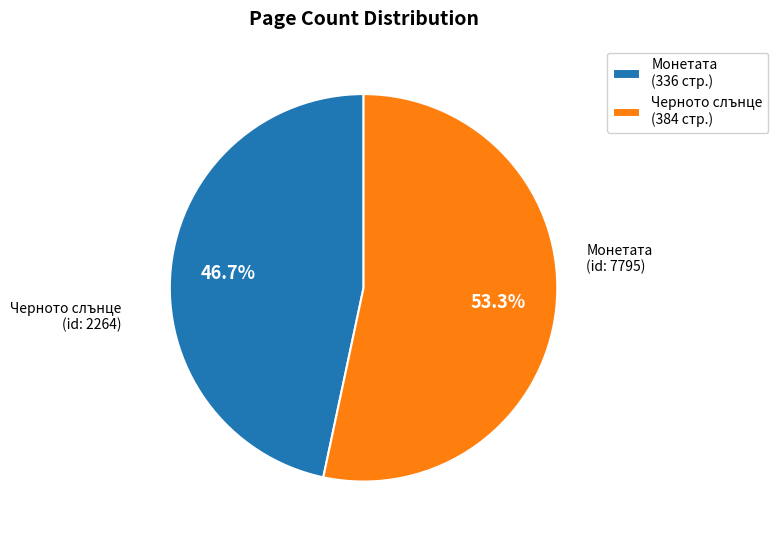

Combined, what portion of the pie is Черното слънце (384 стр.) and Монетата (336 стр.)?

100.0%